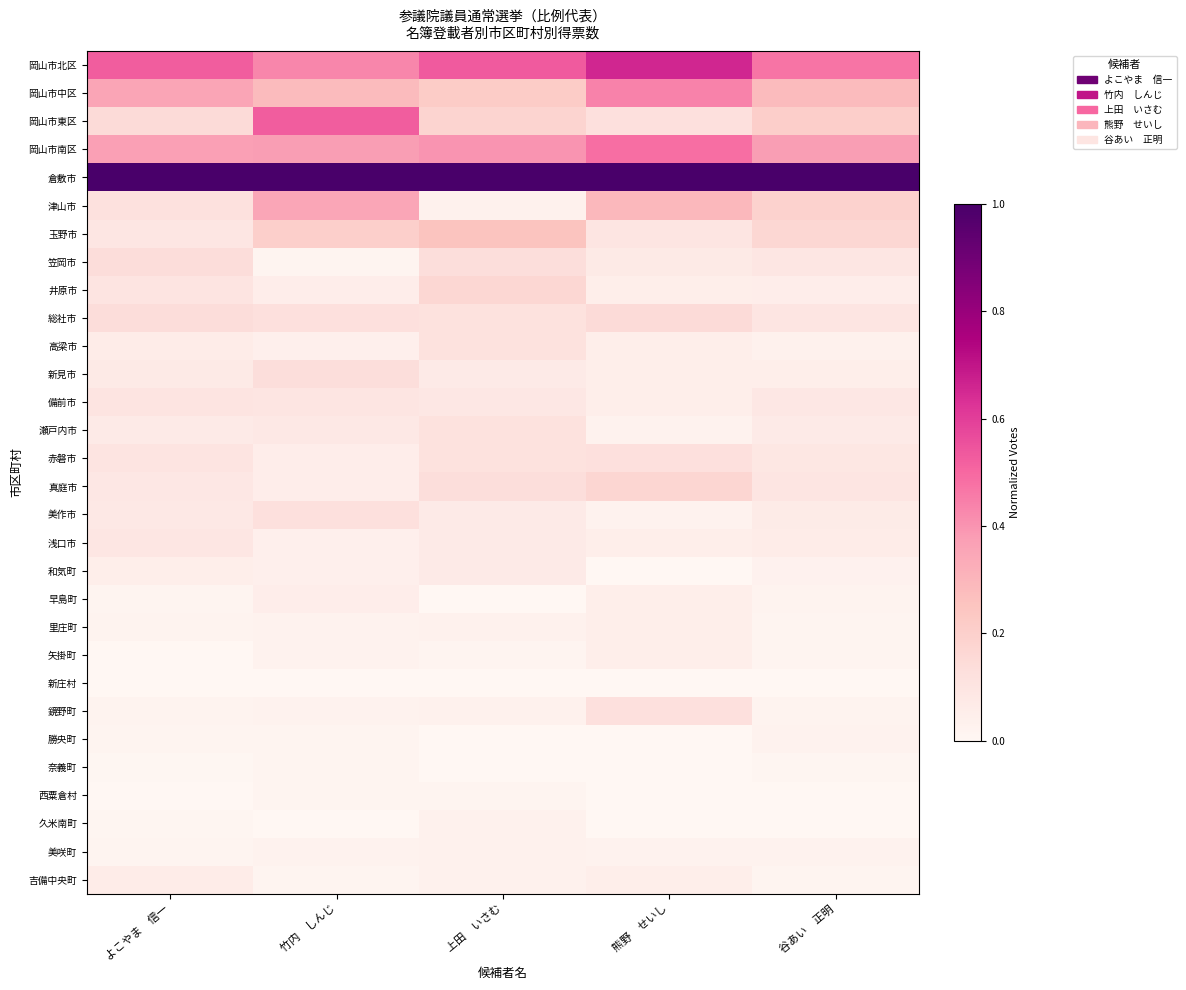

What is the total value across all series at よこやま　信一?

3.8